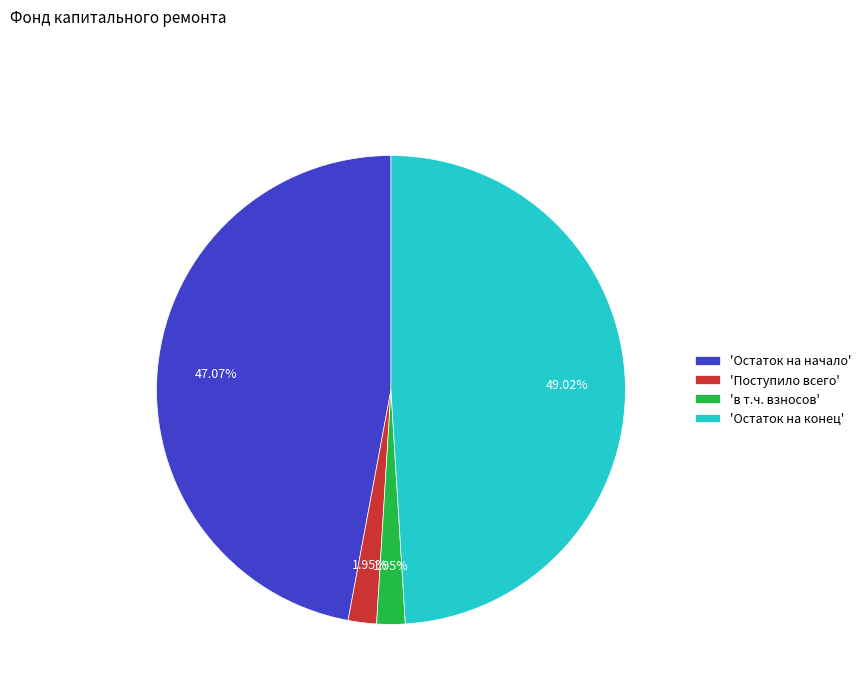

What is the largest slice in the pie chart?

'Остаток на конец'